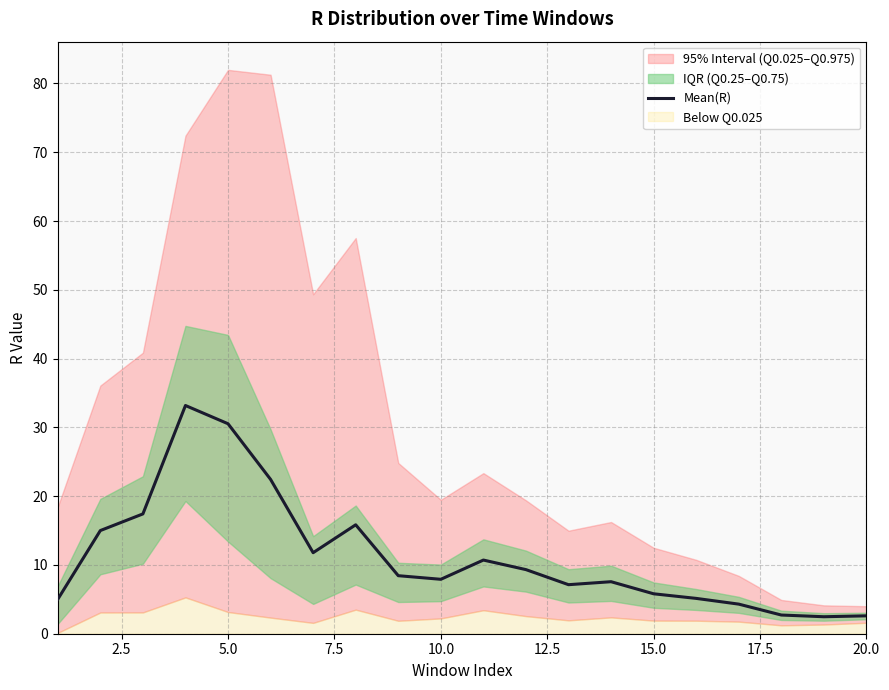

What is the difference between the second highest and minimum values?

28.1